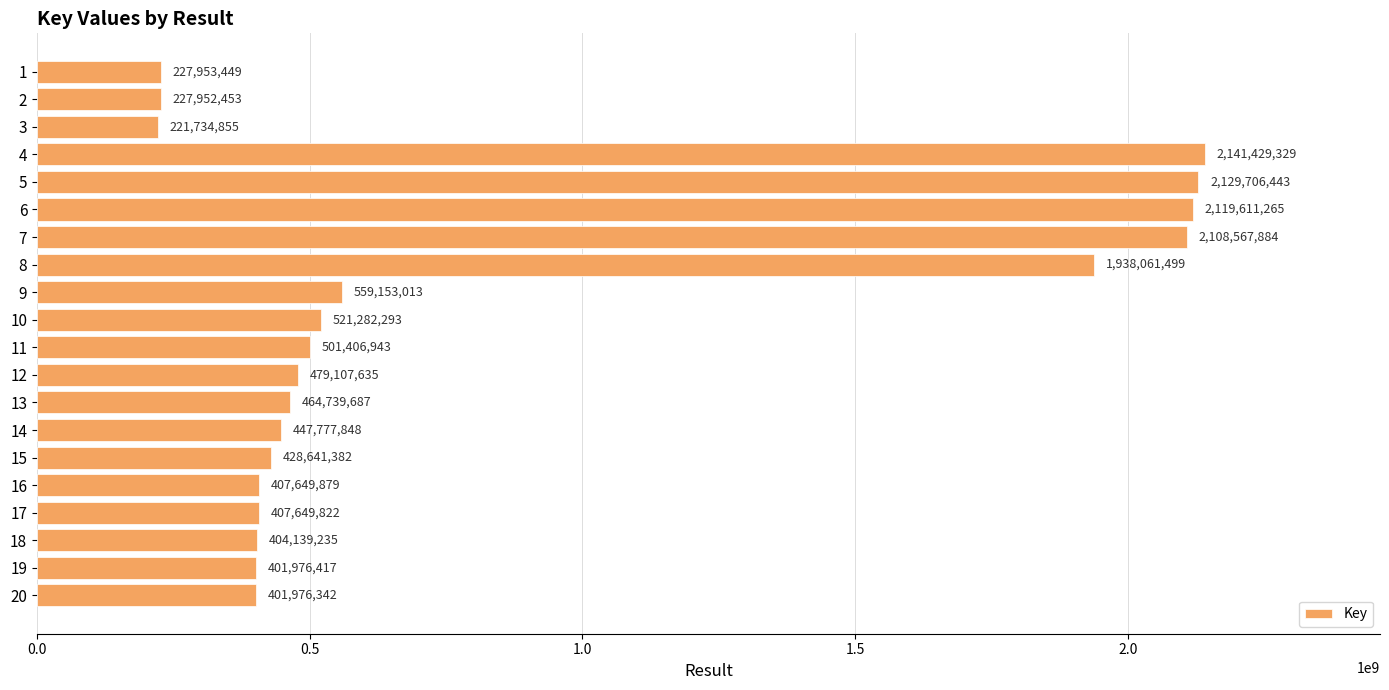

Does the chart contain stacked bars?

No